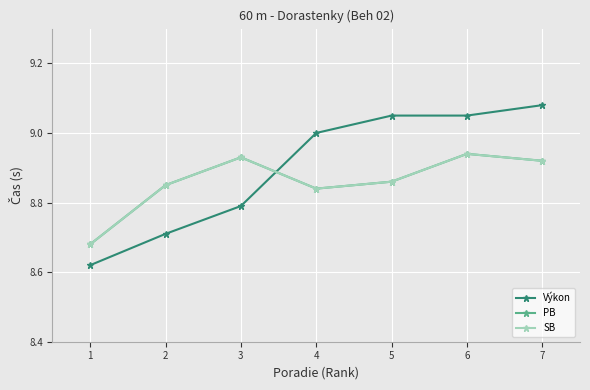

Is this an area chart (filled region under the line)?

No